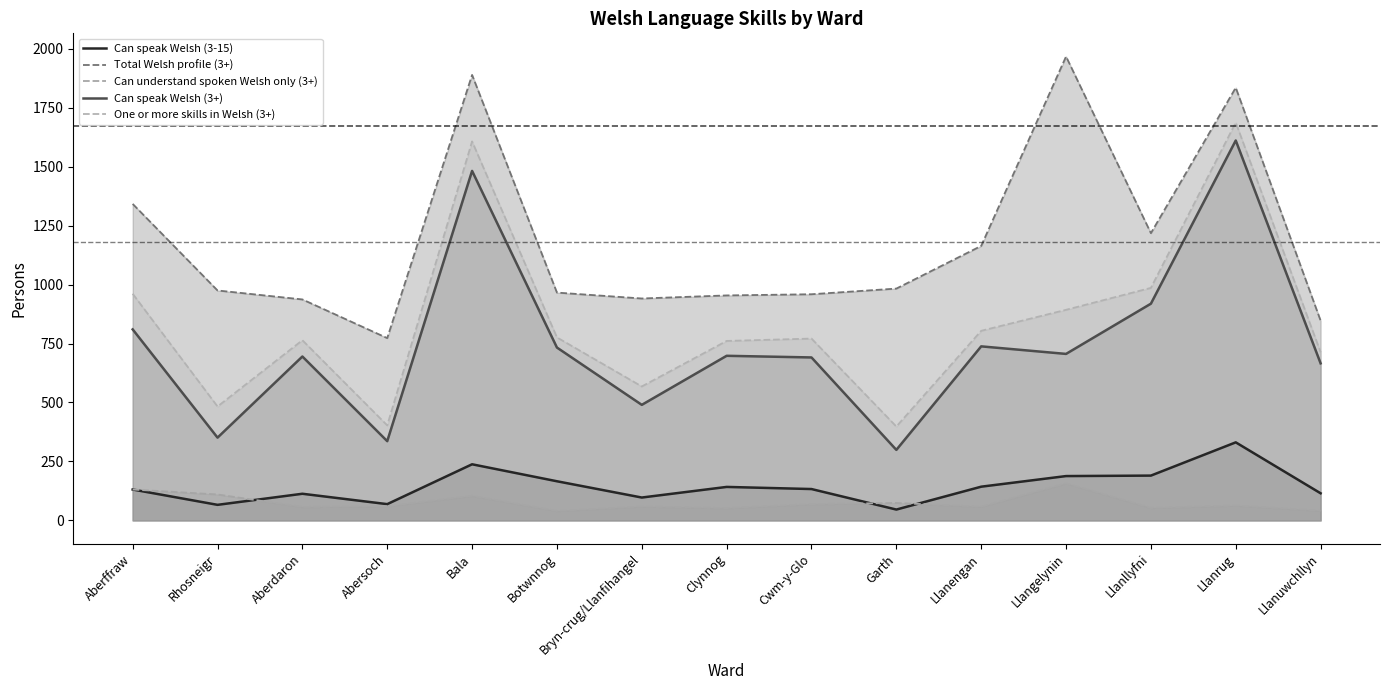

True or false: Total Welsh profile (3+) and One or more skills in Welsh (3+) intersect in this chart.

False